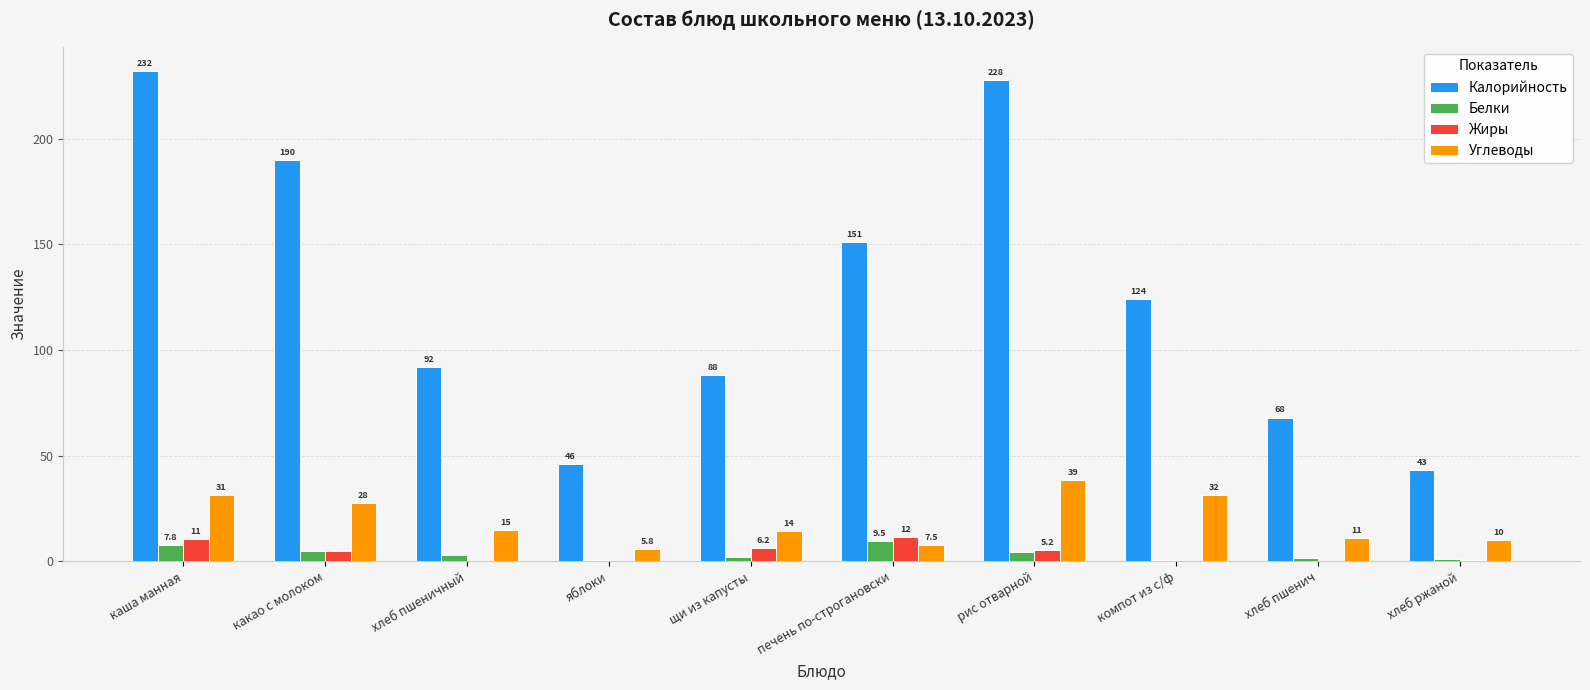

Is it true that Калорийность equals 34.2 at щи из капусты?

False